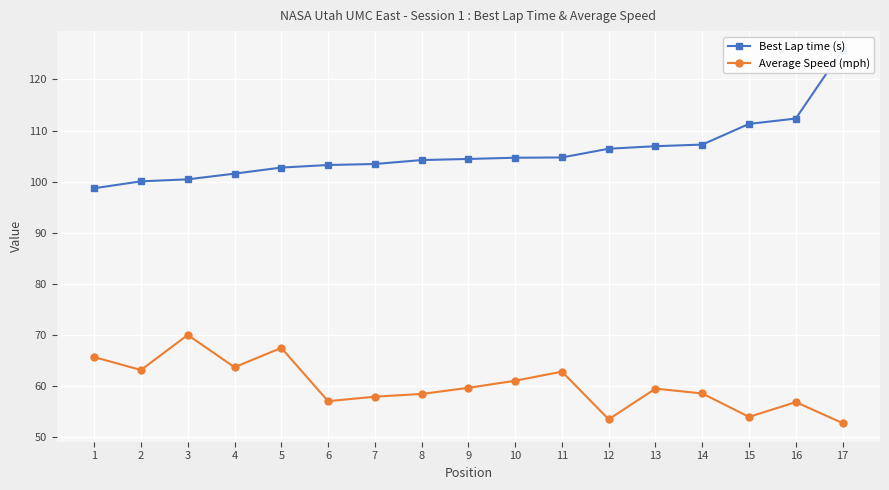

How many interior local valleys does the Average Speed (mph) series have?

5